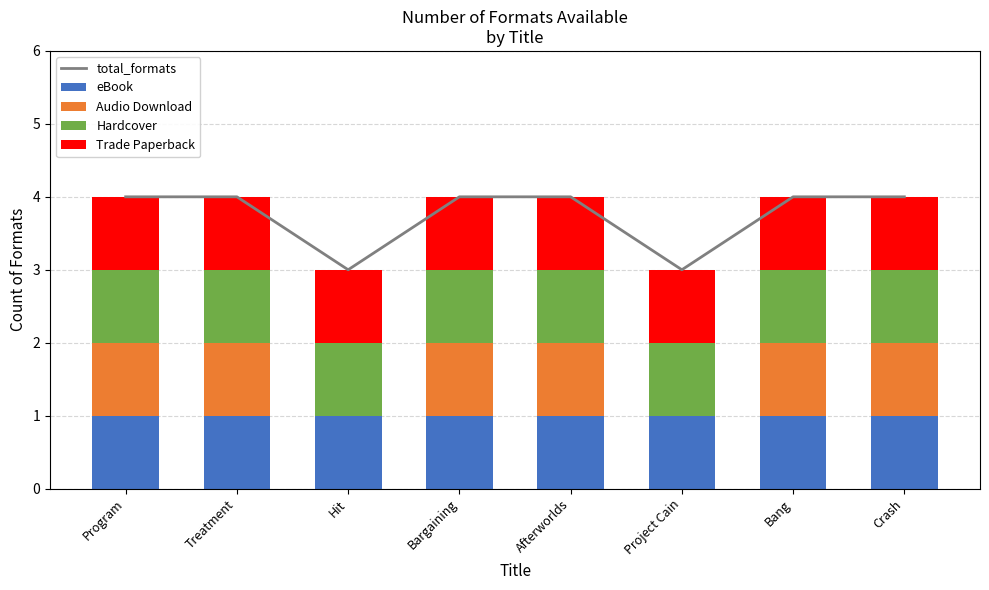

Which series changed the most between Hit and Afterworlds?

total_formats